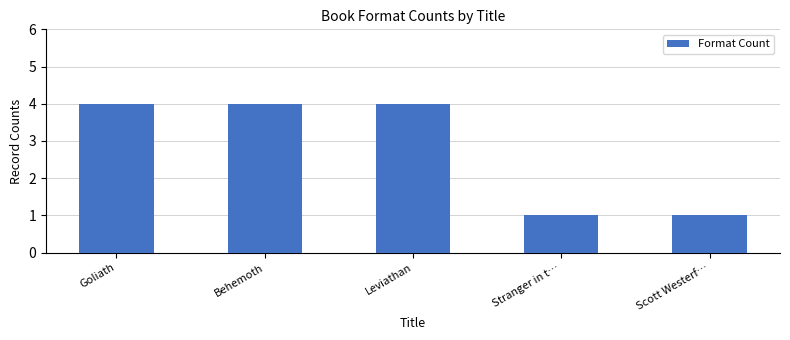

What is the difference between the maximum and minimum values?

3